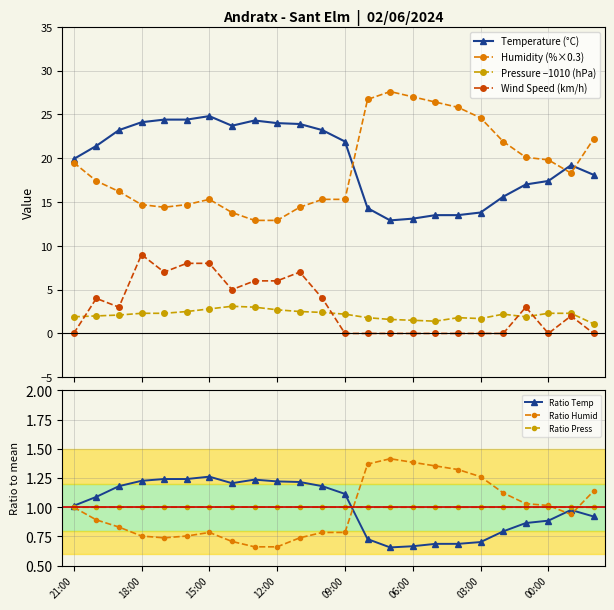

How many lines are shown in the chart?

4